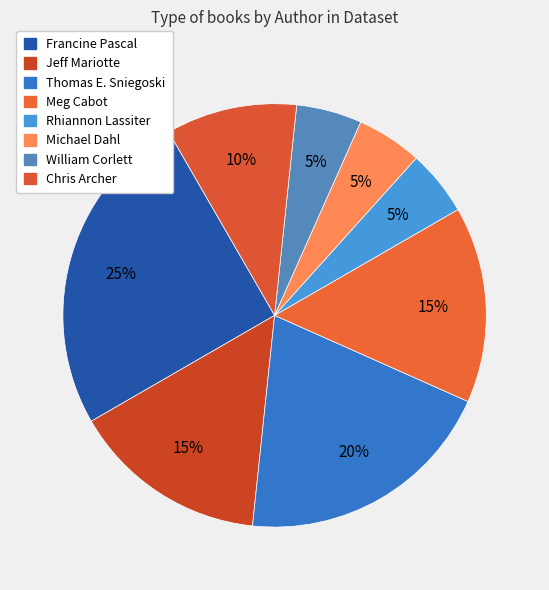

How many slices are in this pie chart?

8